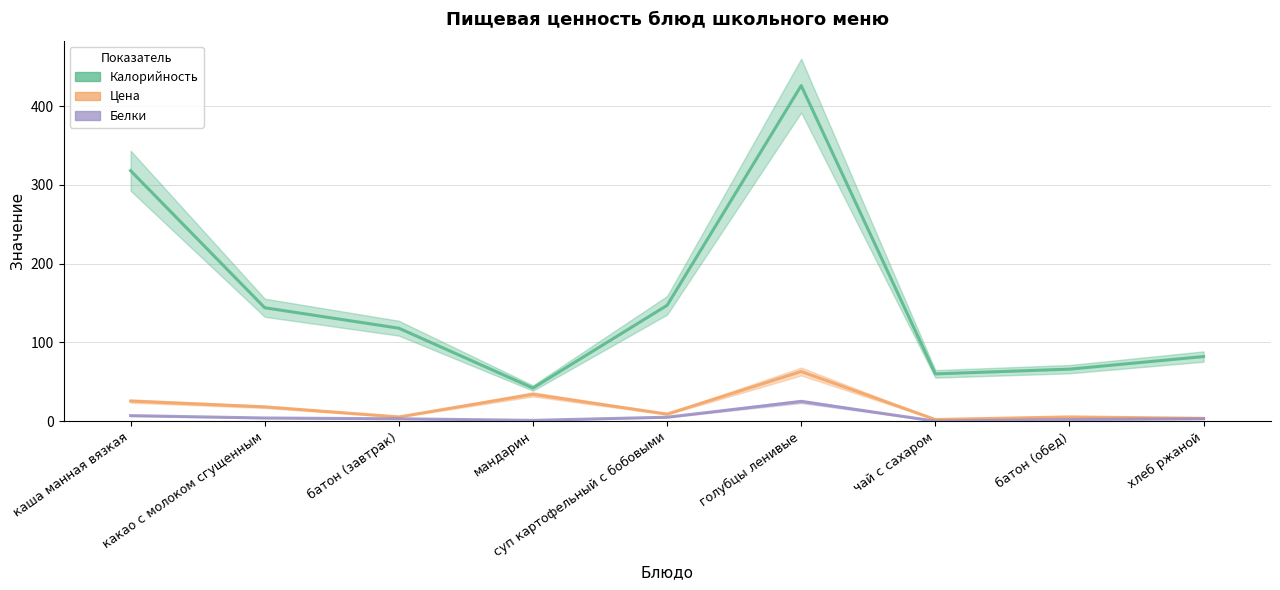

Where does the Калорийность (линия) series first go above 118?

каша манная вязкая